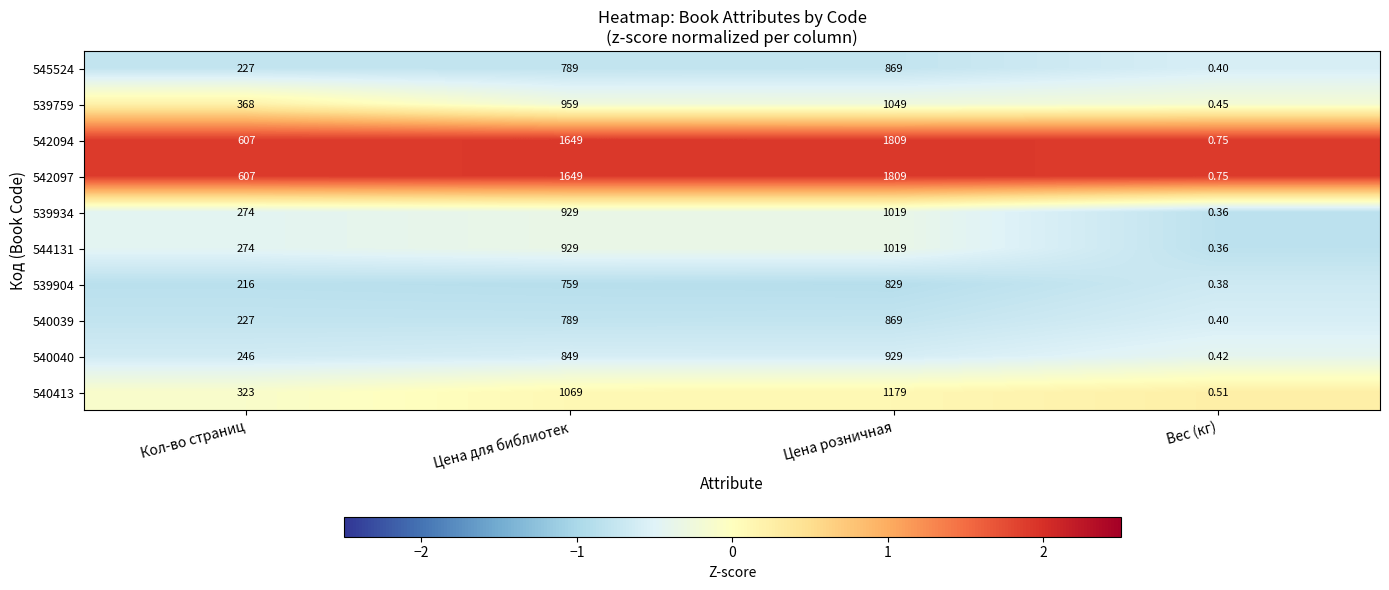

At which category does the chart reach its minimum across all series?

Вес (кг)